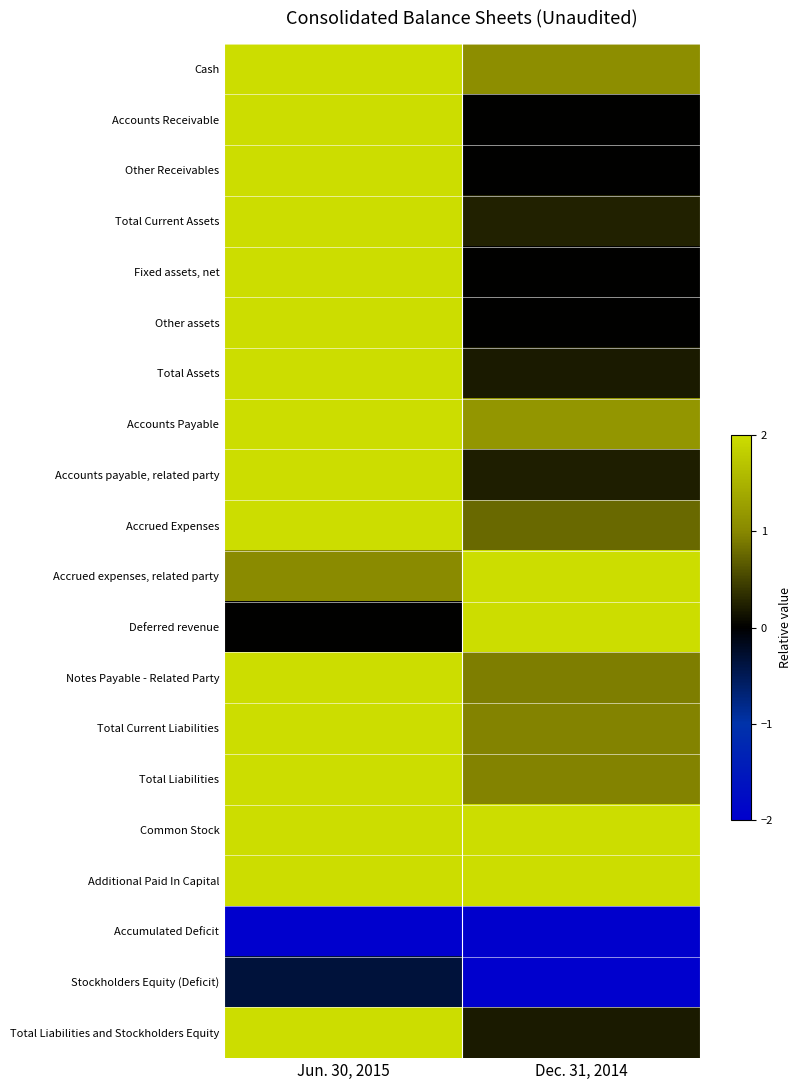

What is the spread (max minus min) of values at Dec. 31, 2014?

4.0